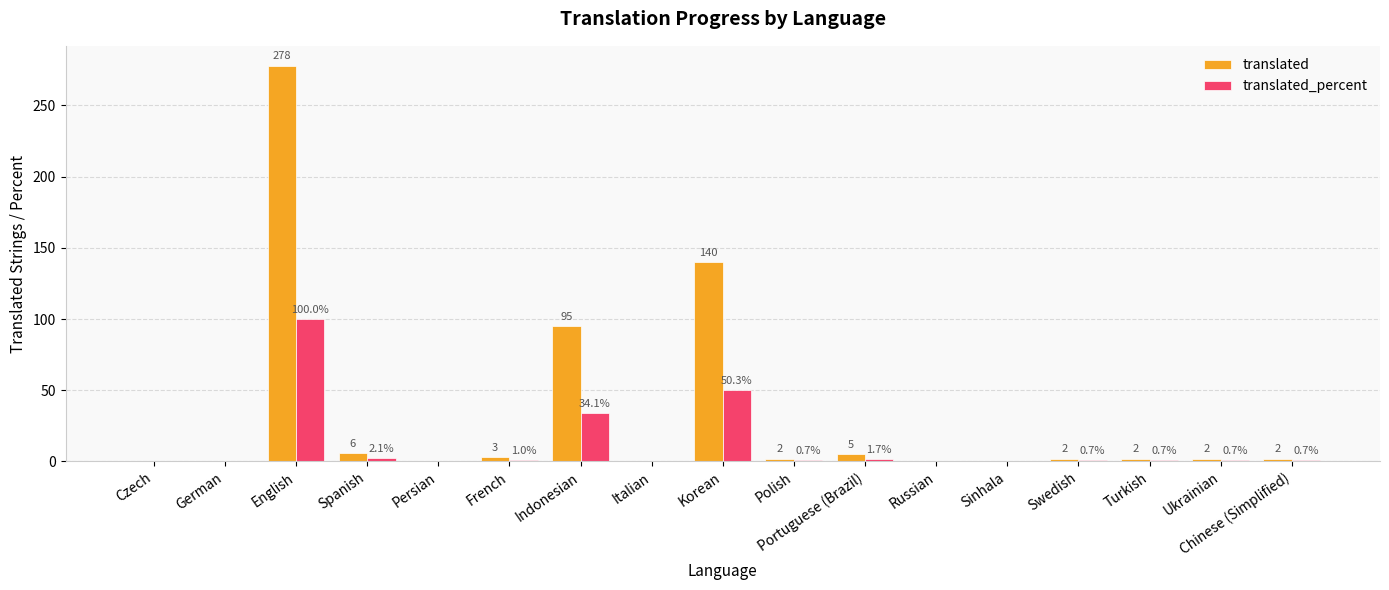

Reading left to right, what are all the values shown in this chart?

translated: Czech=0.0	German=0.0	English=278.0	Spanish=6.0	Persian=0.0	French=3.0	Indonesian=95.0	Italian=0.0	Korean=140.0	Polish=2.0	Portuguese (Brazil)=5.0	Russian=0.0	Sinhala=0.0	Swedish=2.0	Turkish=2.0	Ukrainian=2.0	Chinese (Simplified)=2.0
translated_percent: Czech=0.0	German=0.0	English=100.0	Spanish=2.1	Persian=0.0	French=1.0	Indonesian=34.1	Italian=0.0	Korean=50.3	Polish=0.7	Portuguese (Brazil)=1.7	Russian=0.0	Sinhala=0.0	Swedish=0.7	Turkish=0.7	Ukrainian=0.7	Chinese (Simplified)=0.7